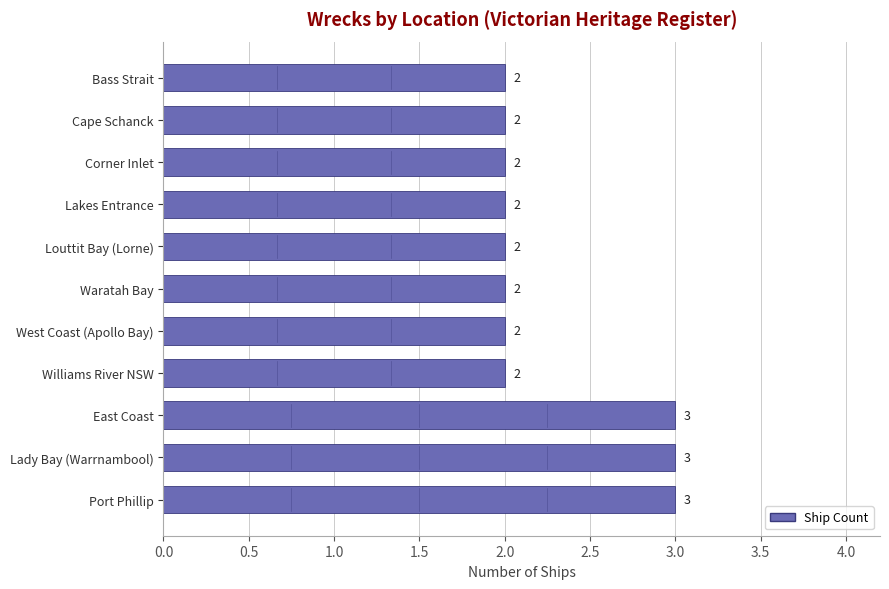

Count the values in the range 2 to 3.

11